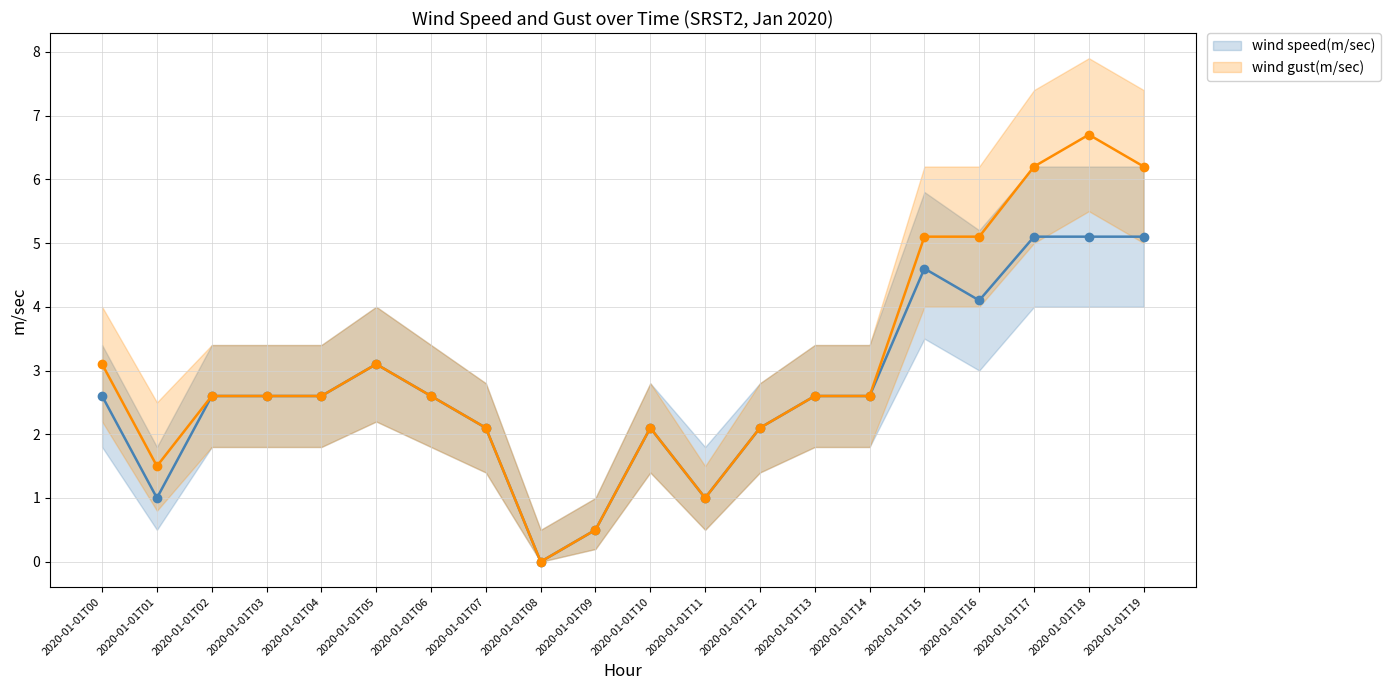

At which label does wind gust(m/sec) reach its peak?

2020-01-01T18